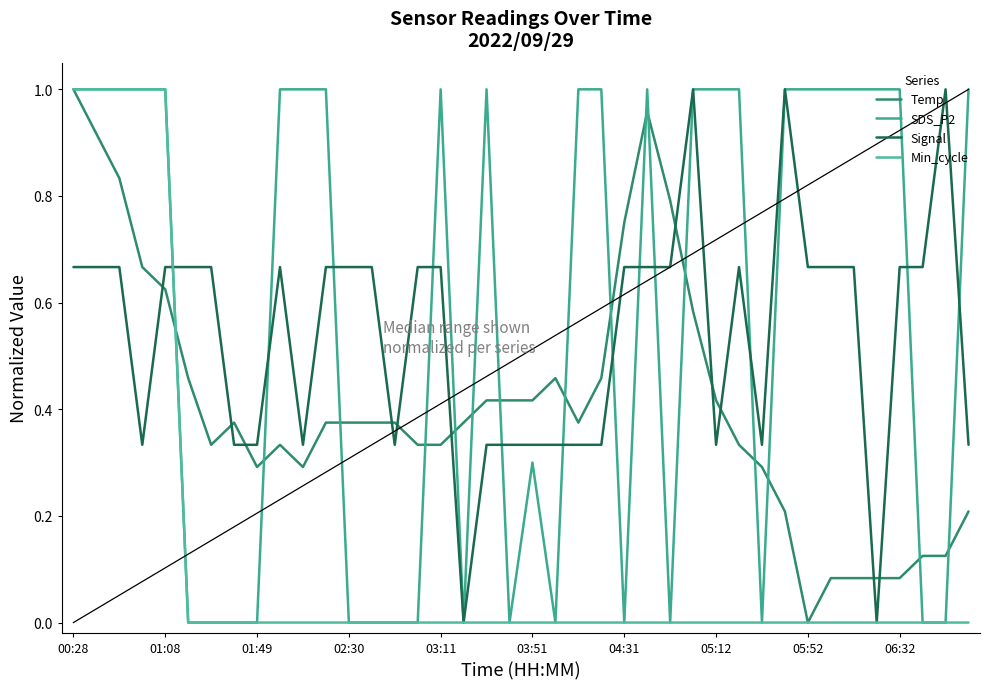

Does the chart have visible grid lines?

No